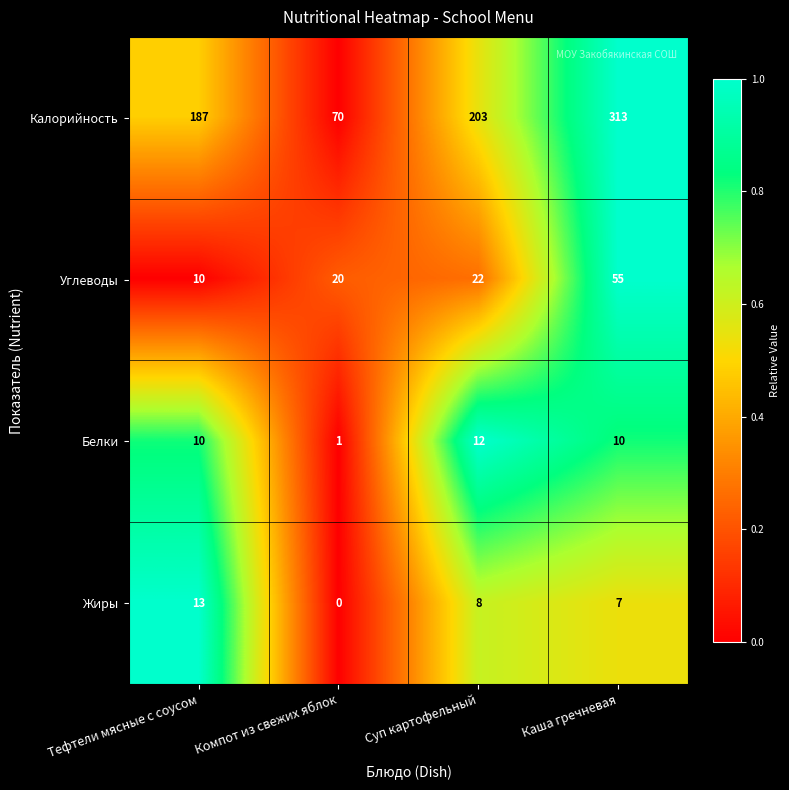

The value of Жиры at Суп картофельный is 8. True or false?

True